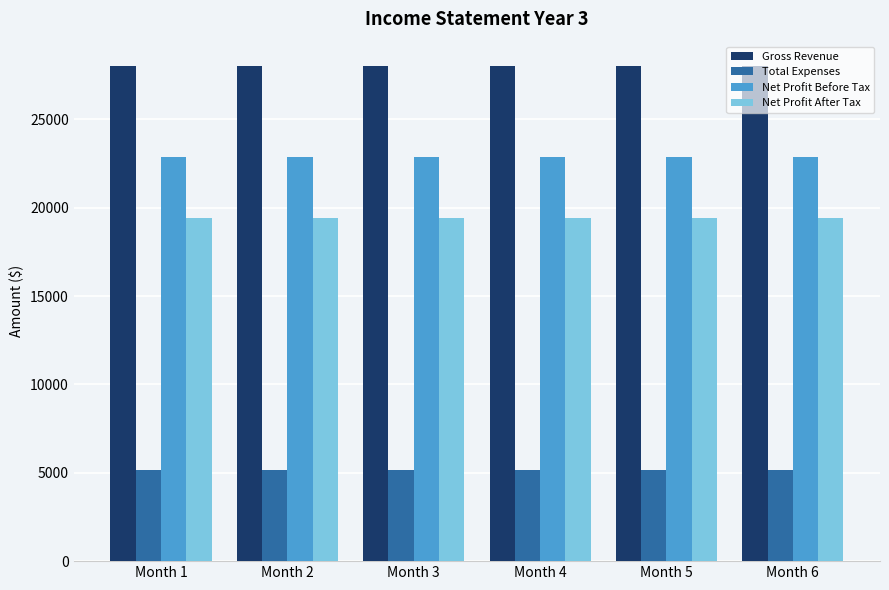

At how many categories does at least one series exceed 12933?

6